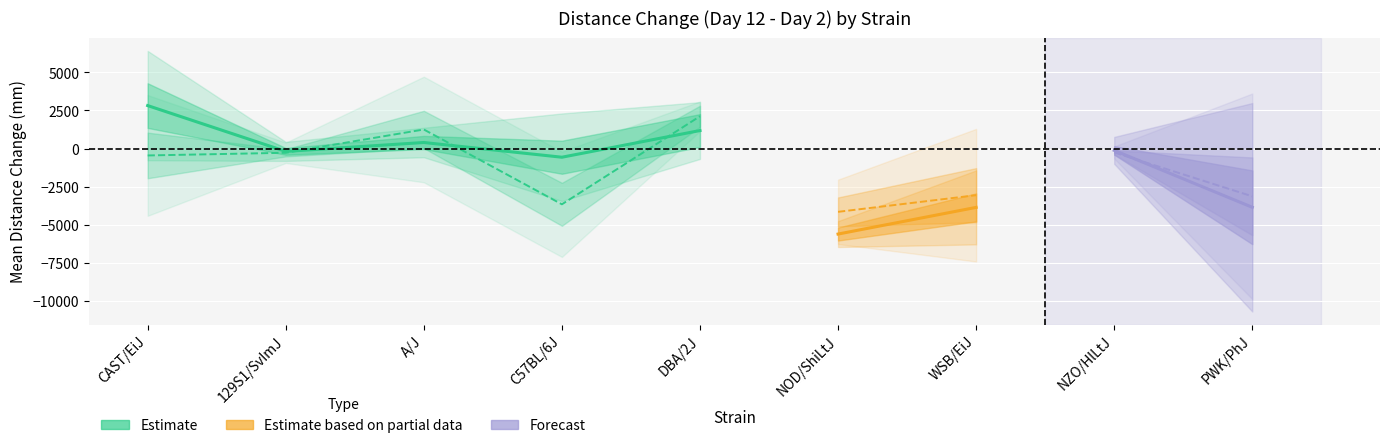

What value does the male_mean series have at WSB/EiJ?

-3062.0